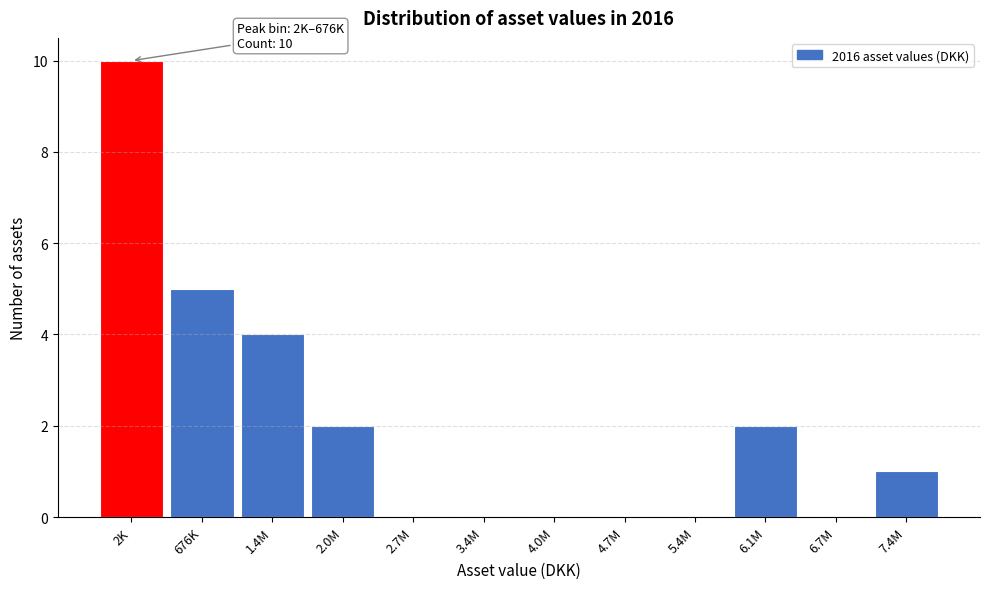

Reading left to right, extract all data points from this chart.

2K=10	676K=5	1.4M=4	2.0M=2	2.7M=0	3.4M=0	4.0M=0	4.7M=0	5.4M=0	6.1M=2	6.7M=0	7.4M=1